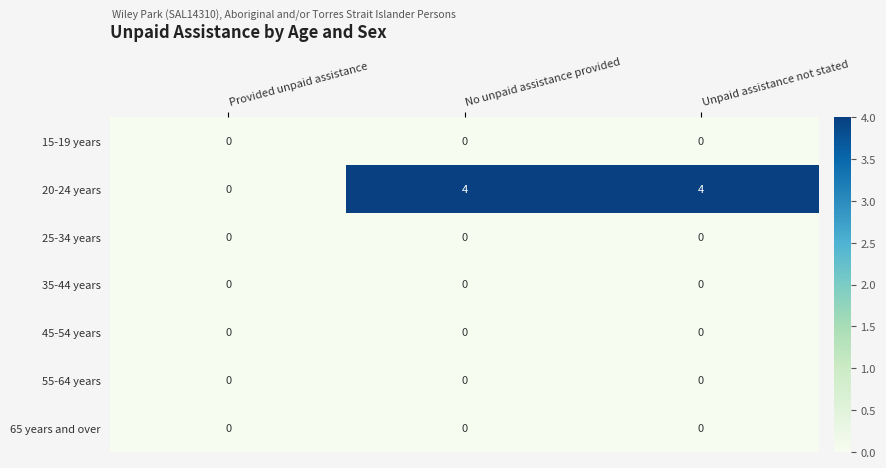

Is it true that 25-34 years equals 0 at Unpaid assistance not stated?

True